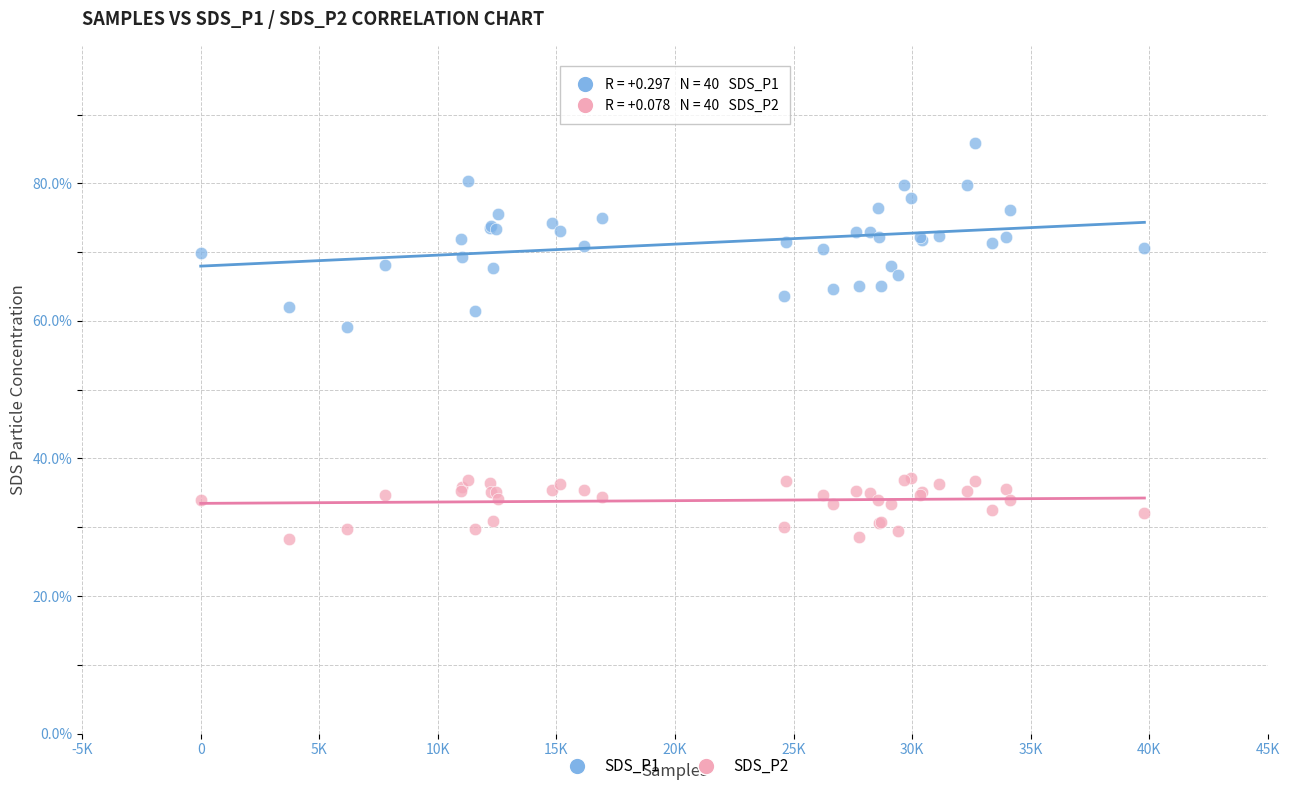

Across all series, what Y value is closest to 57?

59.1